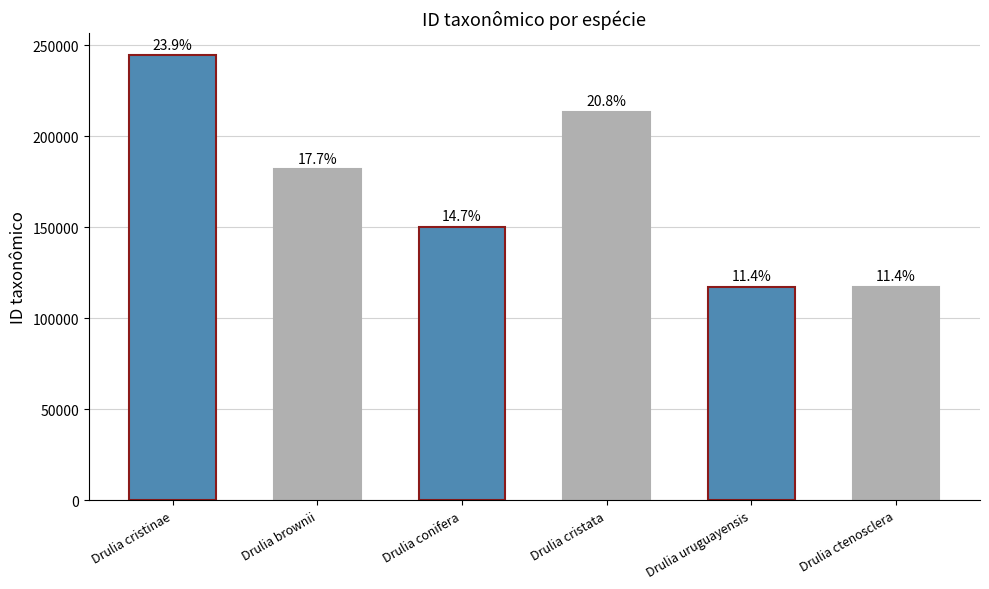

How many bars are there in total?

6